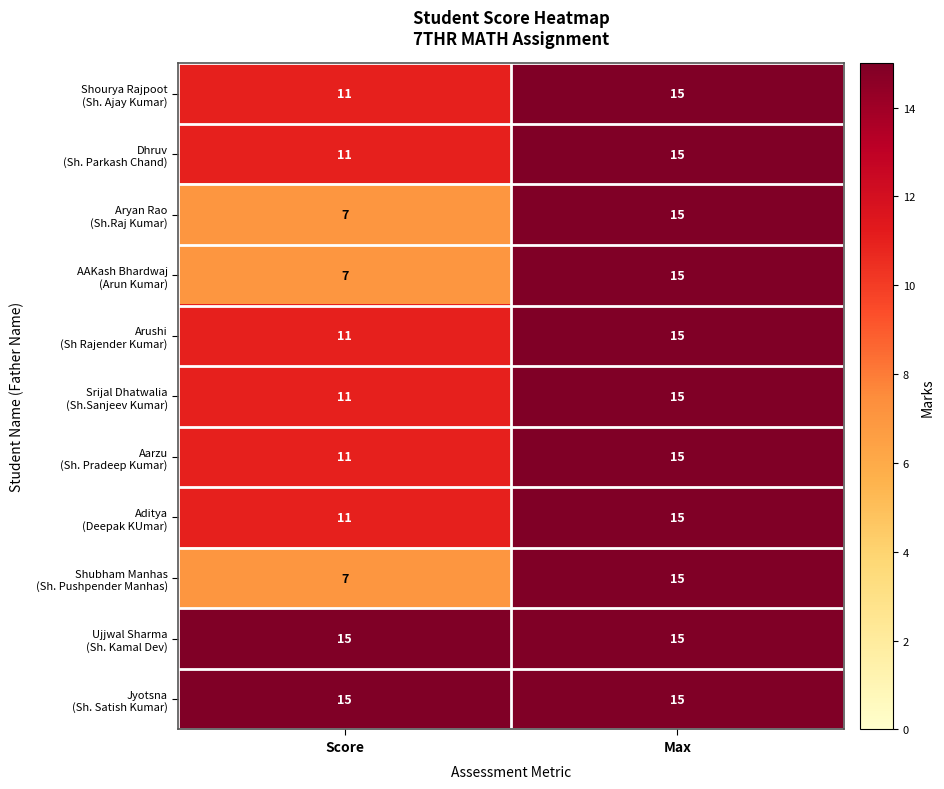

What is the total value across all series at Score?

117